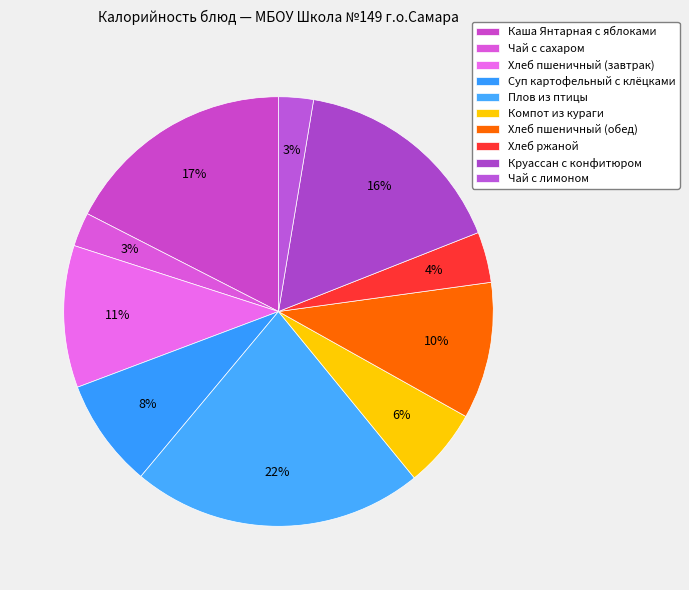

What is the largest slice in the pie chart?

Плов из птицы